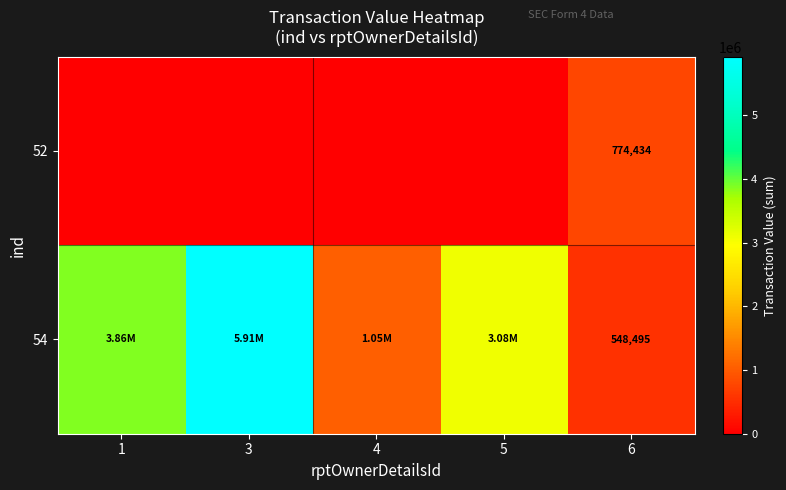

What is the spread (max minus min) of values at 6?

225939